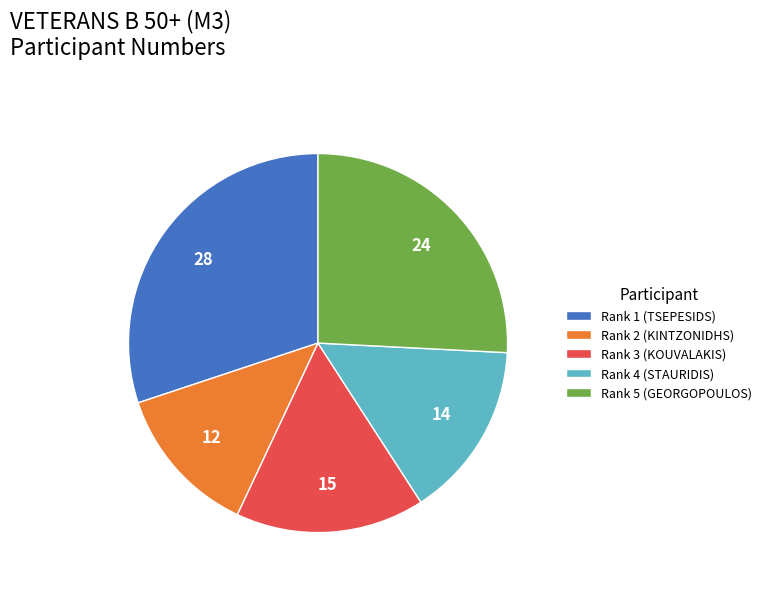

How many segments does this pie chart have?

5